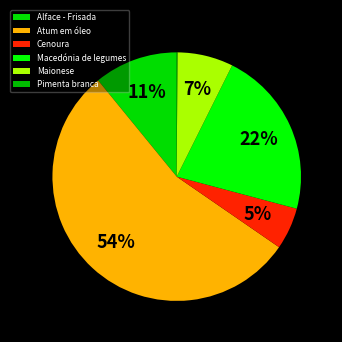

Which slice is the smallest?

Pimenta branca